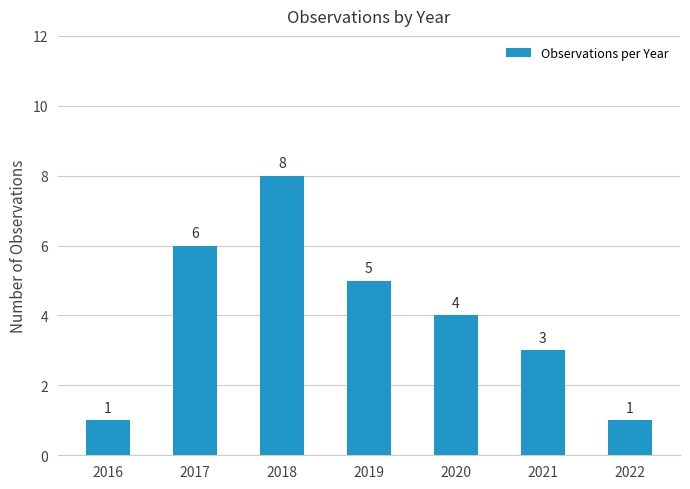

Reading left to right, transcribe all the data shown in this chart.

1	6	8	5	4	3	1